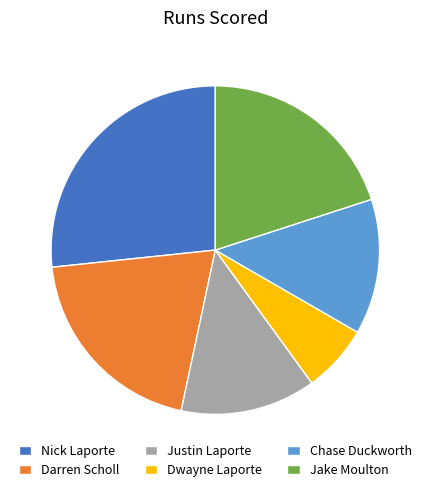

Does any single category account for the majority?

No